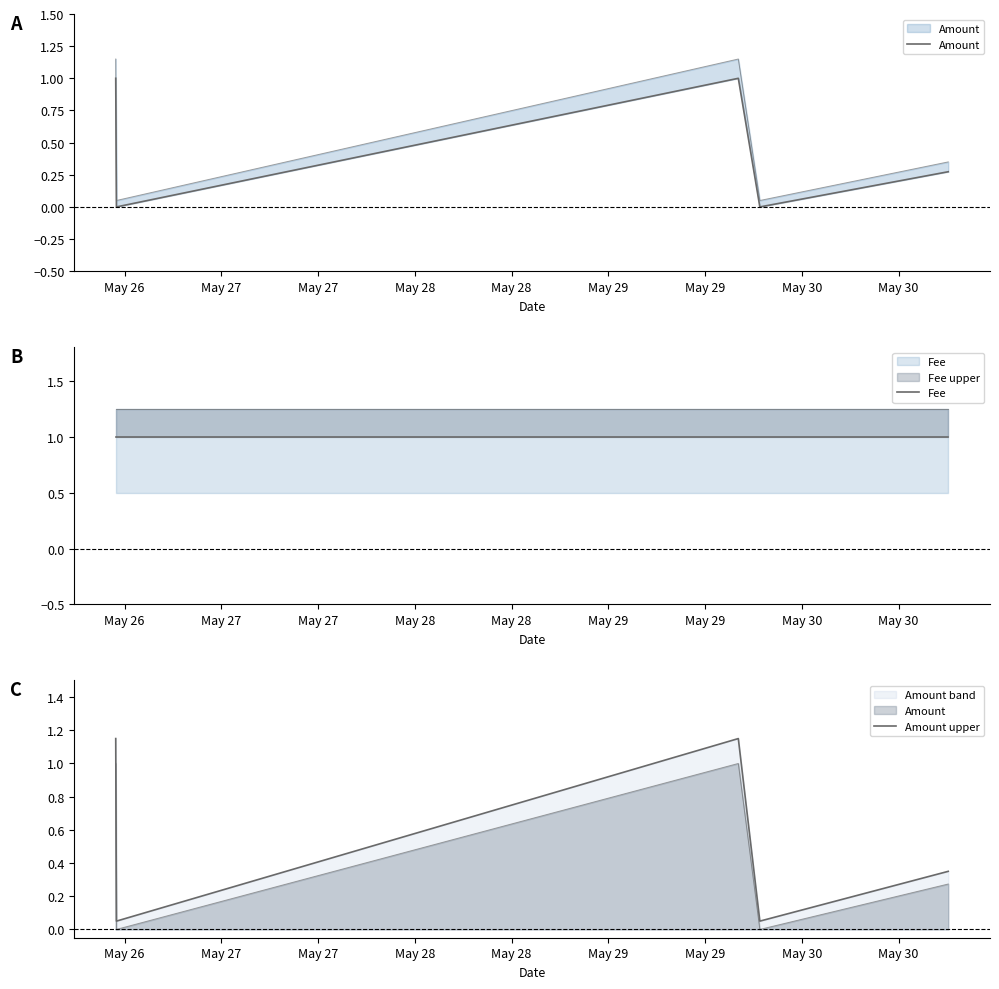

Does the chart have visible grid lines?

No